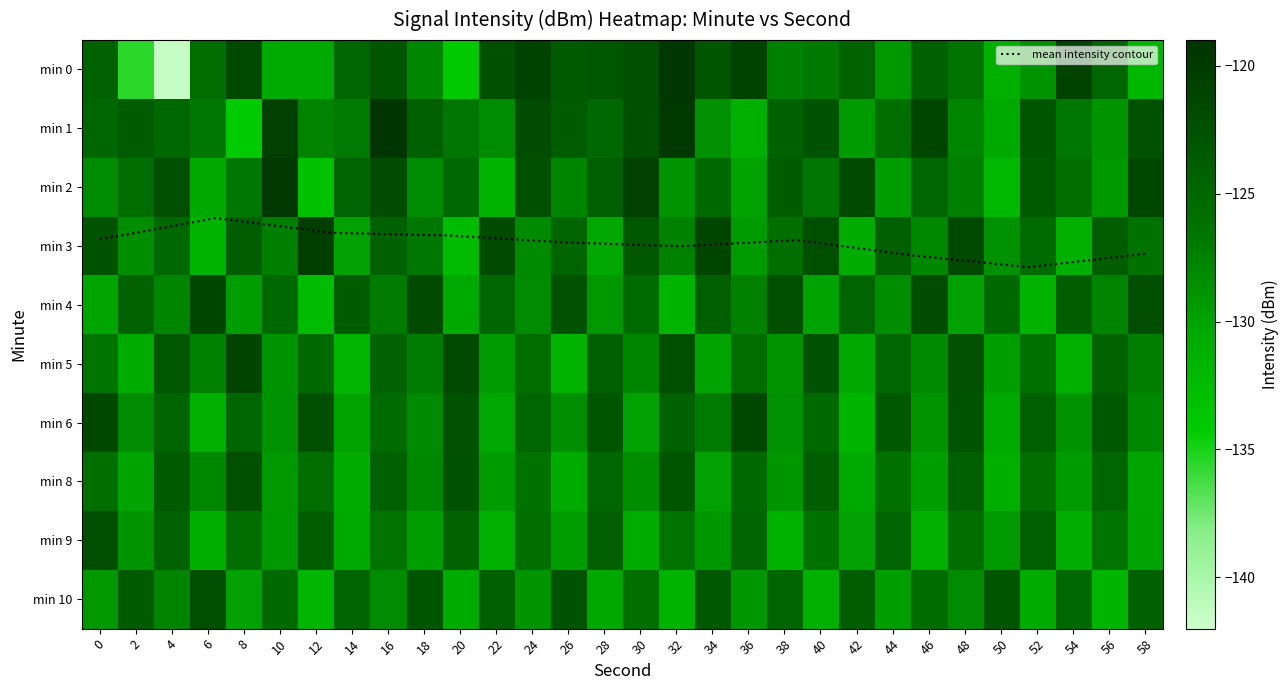

What is the difference between the highest and lowest values at 2?

12.1